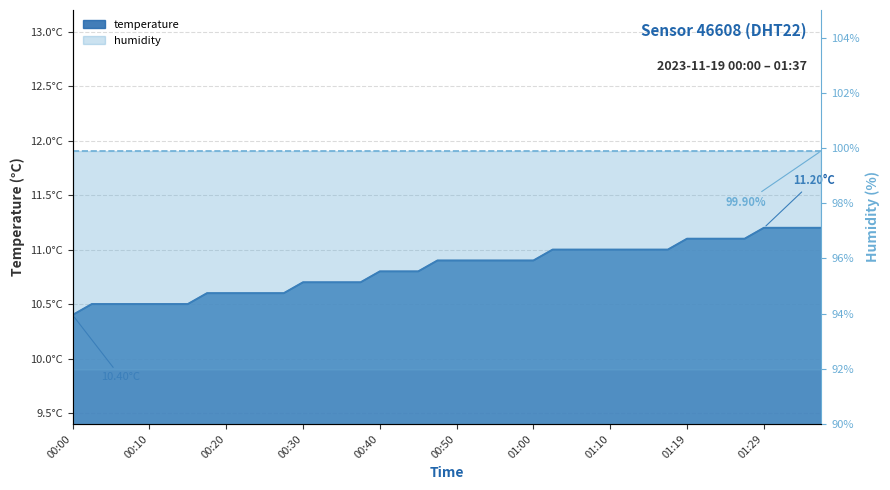

Does the chart display data point markers on the line(s)?

No